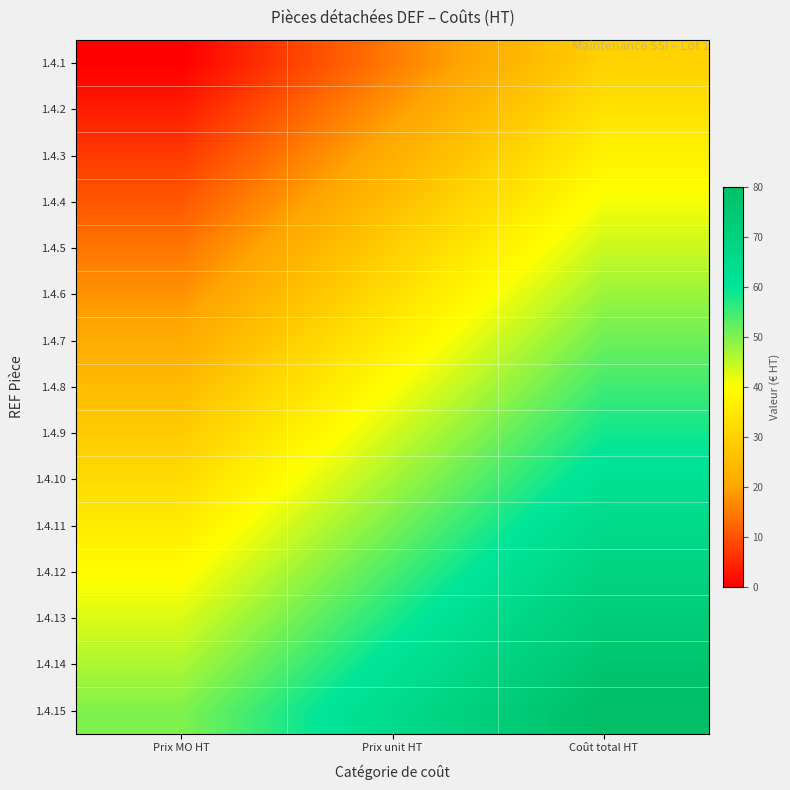

At how many categories does at least one series exceed 39?

3